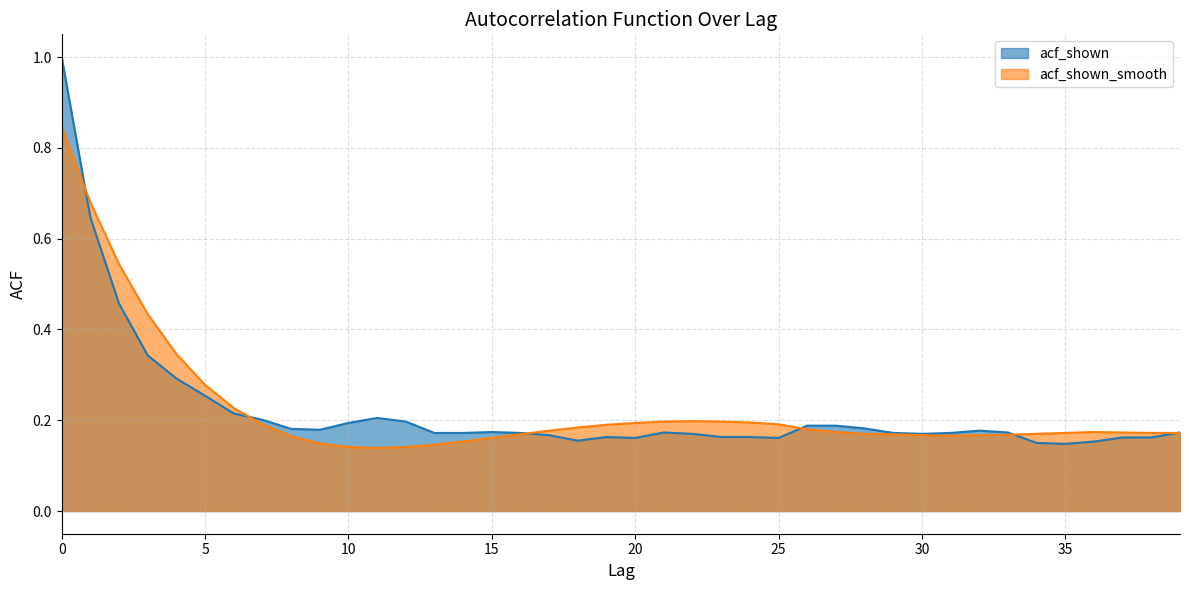

What is the average value of the acf_shown_smooth series?

0.2